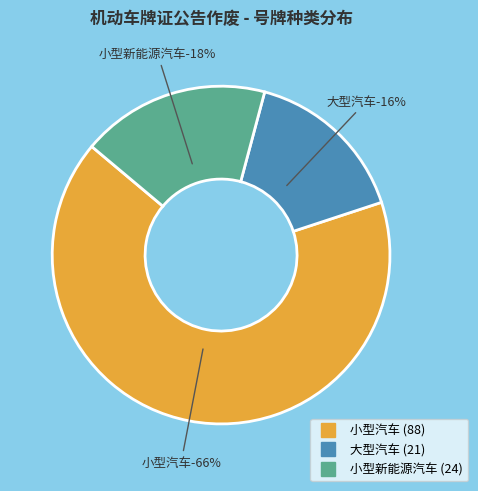

Does any single category account for the majority?

Yes